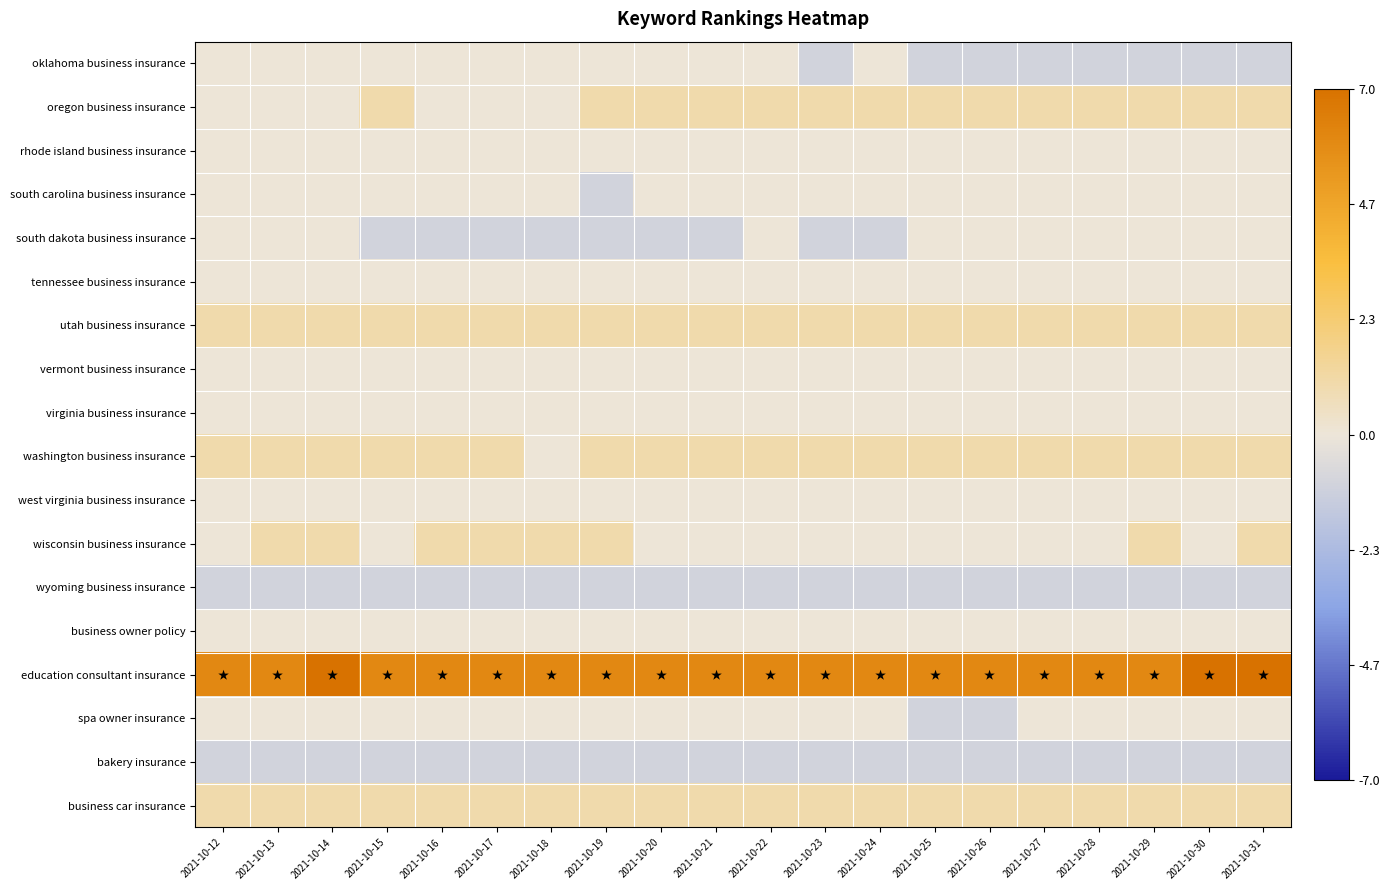

Rank the series at 2021-10-18 from highest to lowest value.

education consultant insurance, utah business insurance, wisconsin business insurance, business car insurance, oklahoma business insurance, oregon business insurance, rhode island business insurance, south carolina business insurance, tennessee business insurance, vermont business insurance, virginia business insurance, washington business insurance, west virginia business insurance, business owner policy, spa owner insurance, south dakota business insurance, wyoming business insurance, bakery insurance